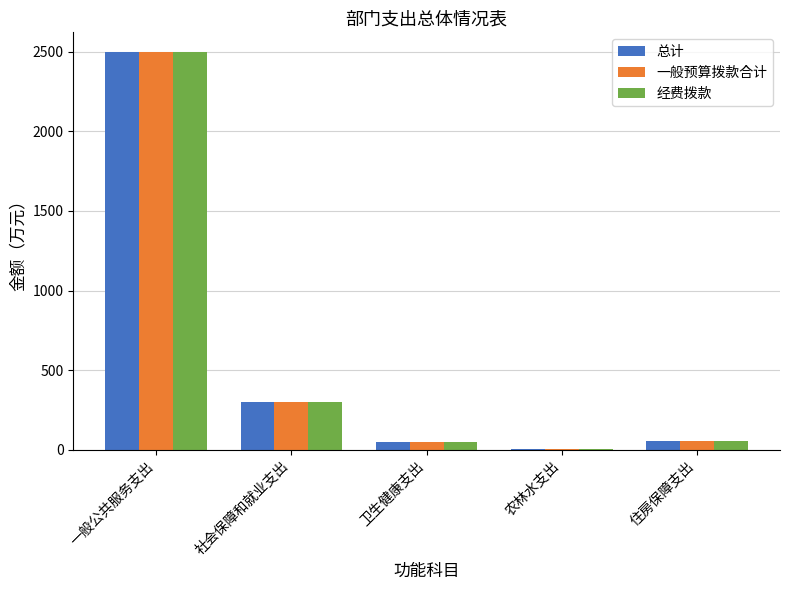

Where is 总计 nearest to the value 1252?

社会保障和就业支出